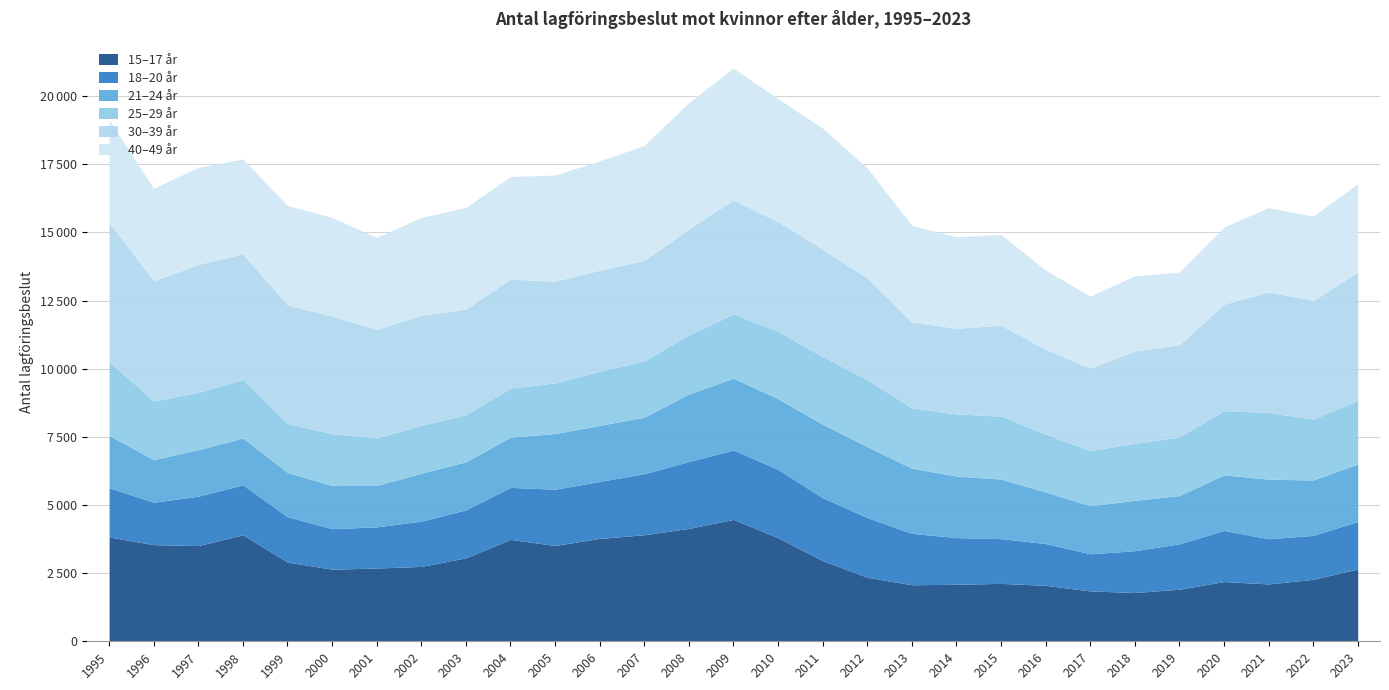

True or false: 25–29 år and 40–49 år intersect in this chart.

False